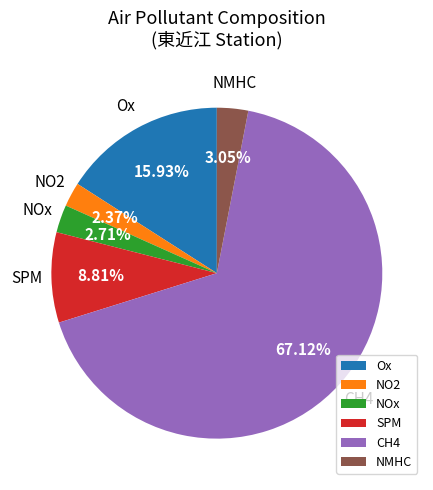

Approximately how many times larger is the value at Ox compared to SPM?

1.8